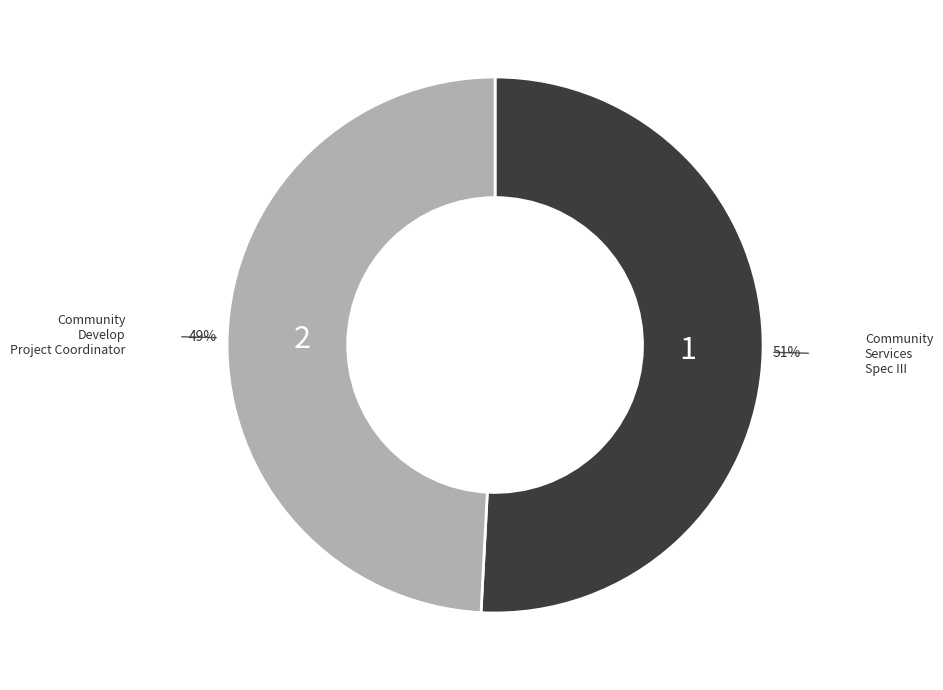

To the nearest percent, what is the difference between the largest and smallest slice percentages?

2%